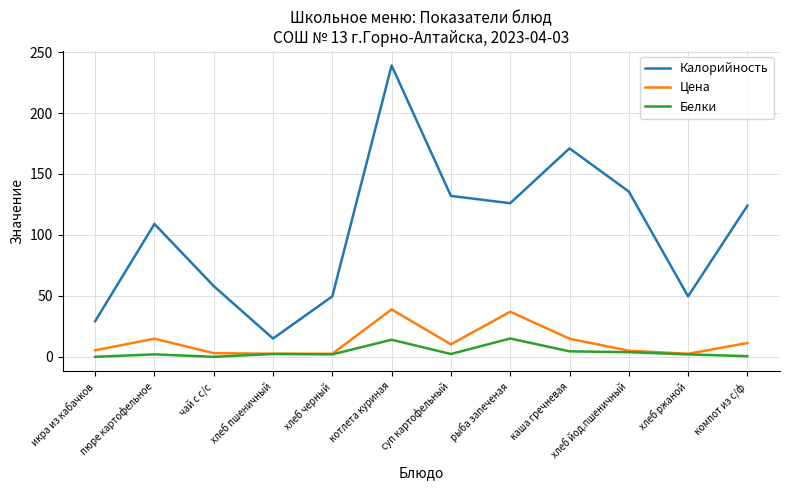

What is the difference between the highest and lowest values at чай с с/с?

58.0